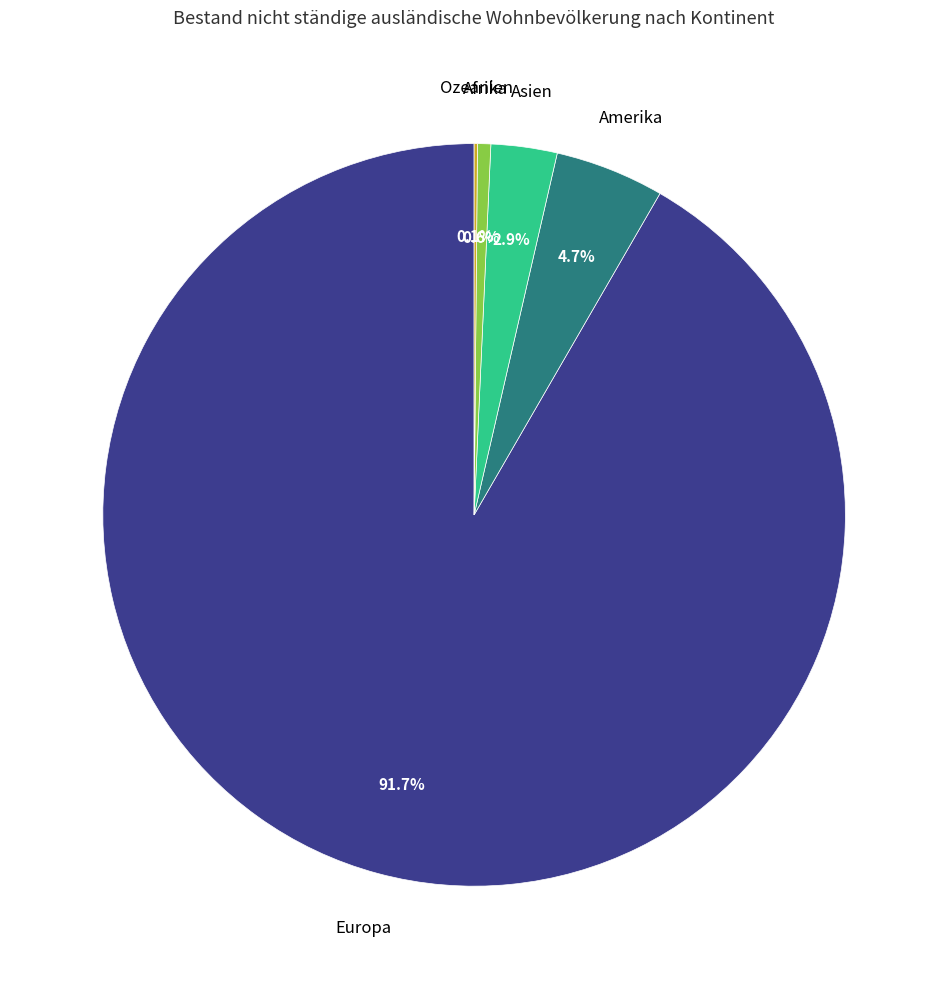

Is it true that Europa is 92% of the pie?

True